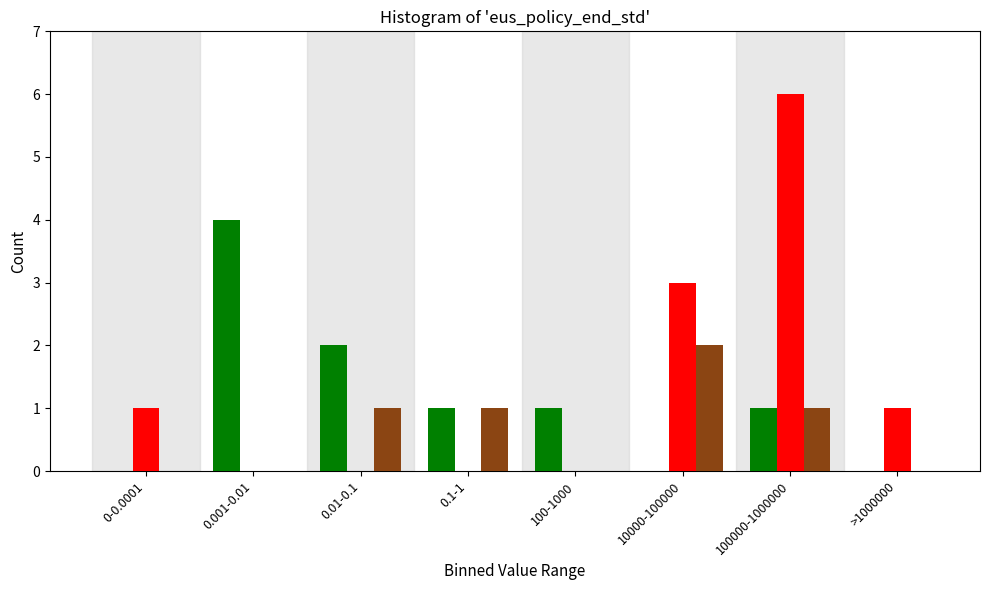

At which category is the sum across all series the highest?

100000-1000000